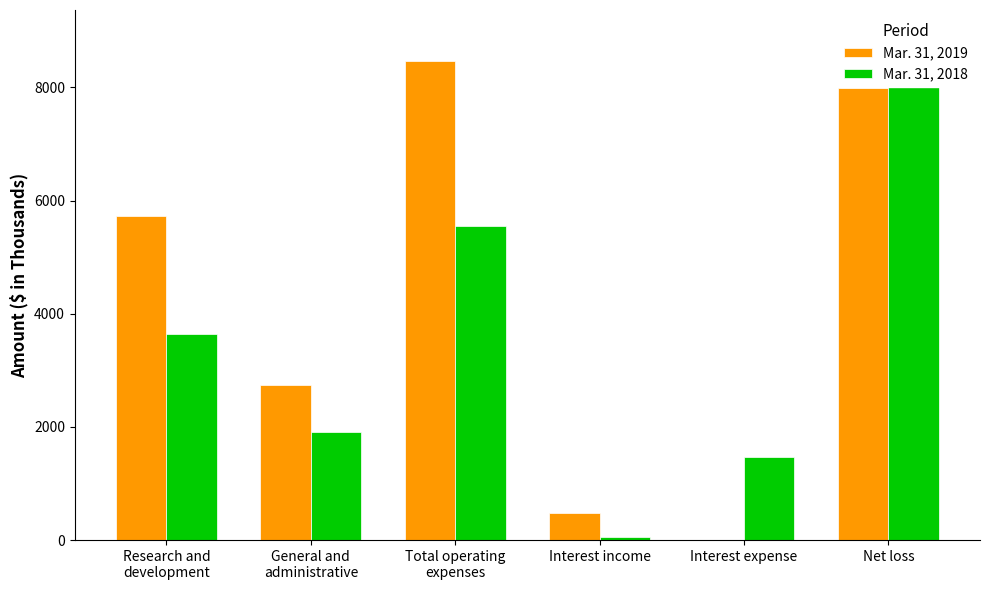

What is the greatest value displayed?

8920